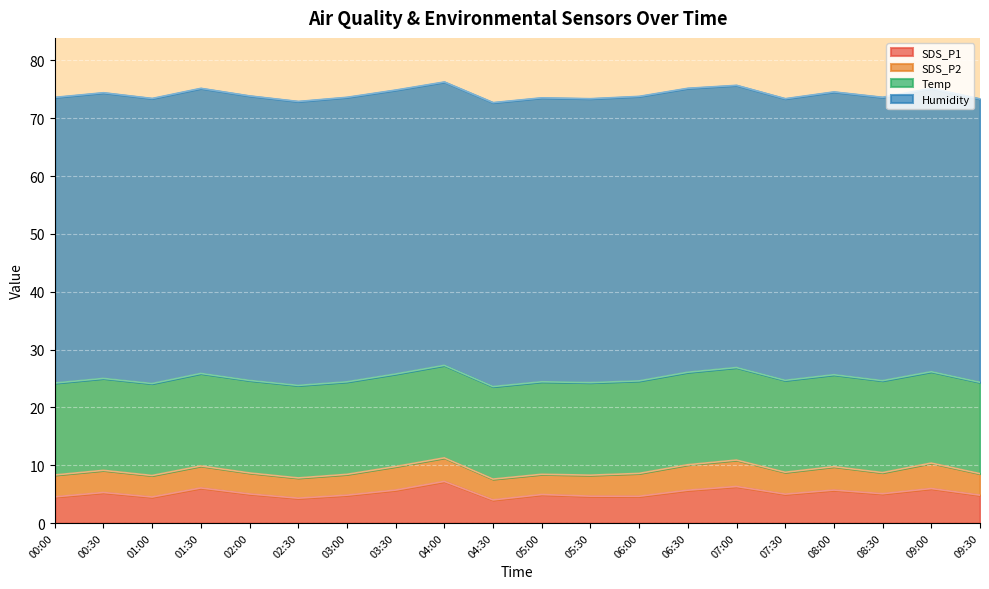

The SDS_P2 series shows 3.5 at 02:30. True or false?

True